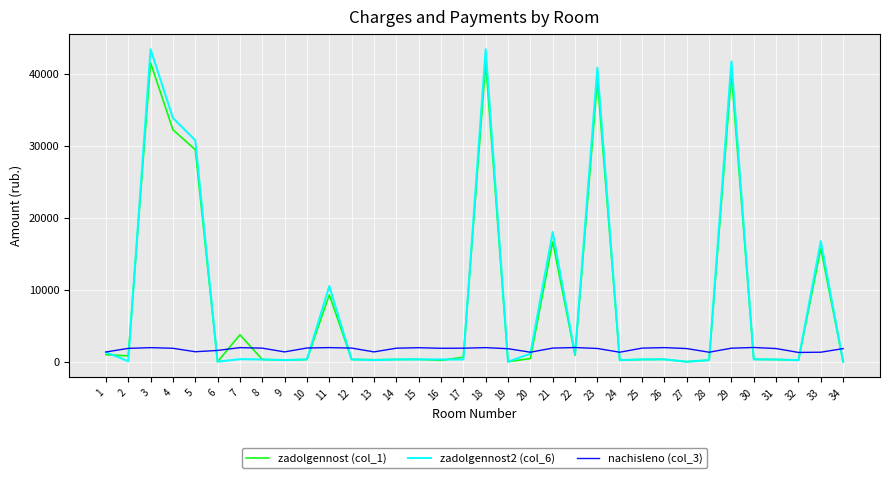

List the series in order of their peak value, highest first.

zadolgennost2 (col_6), zadolgennost (col_1), nachisleno (col_3)